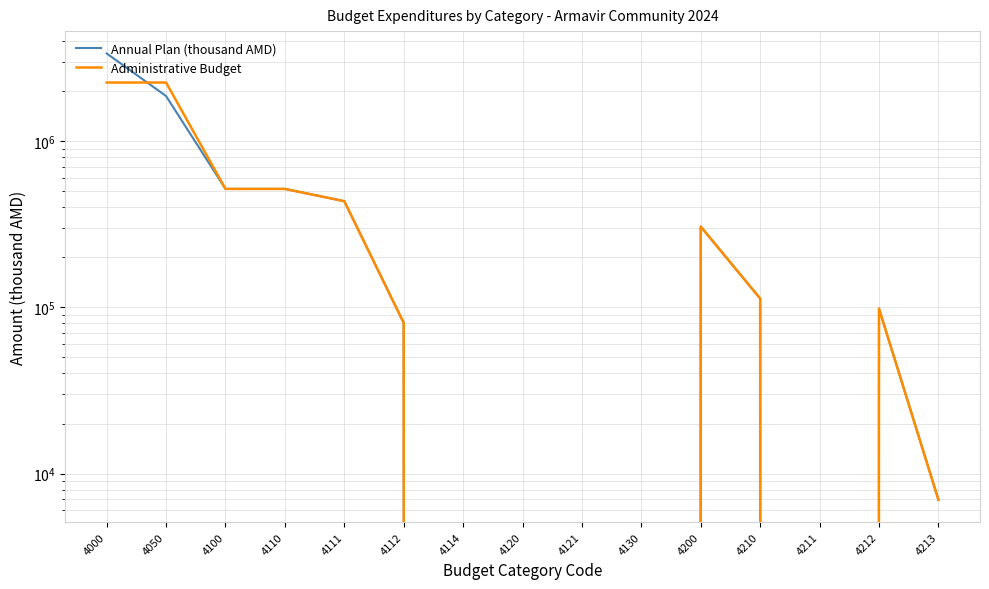

At which label does Annual Plan (thousand AMD) reach its minimum?

4114